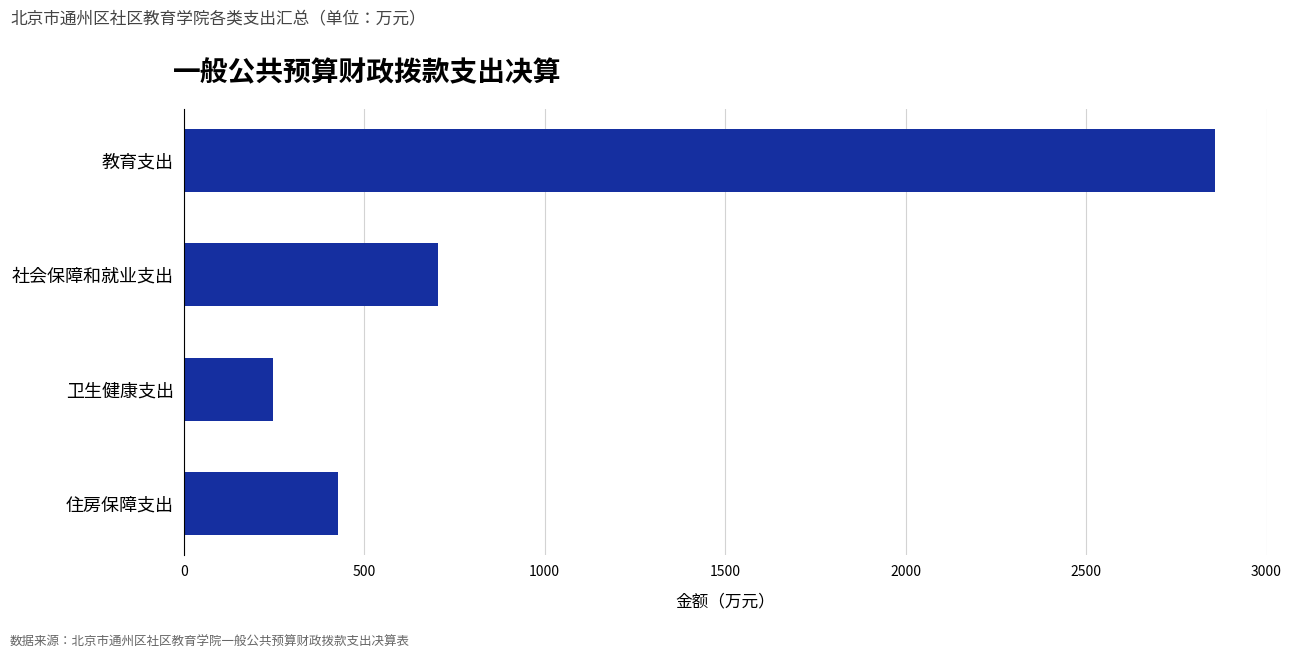

Which label corresponds to the smallest value in the chart?

卫生健康支出